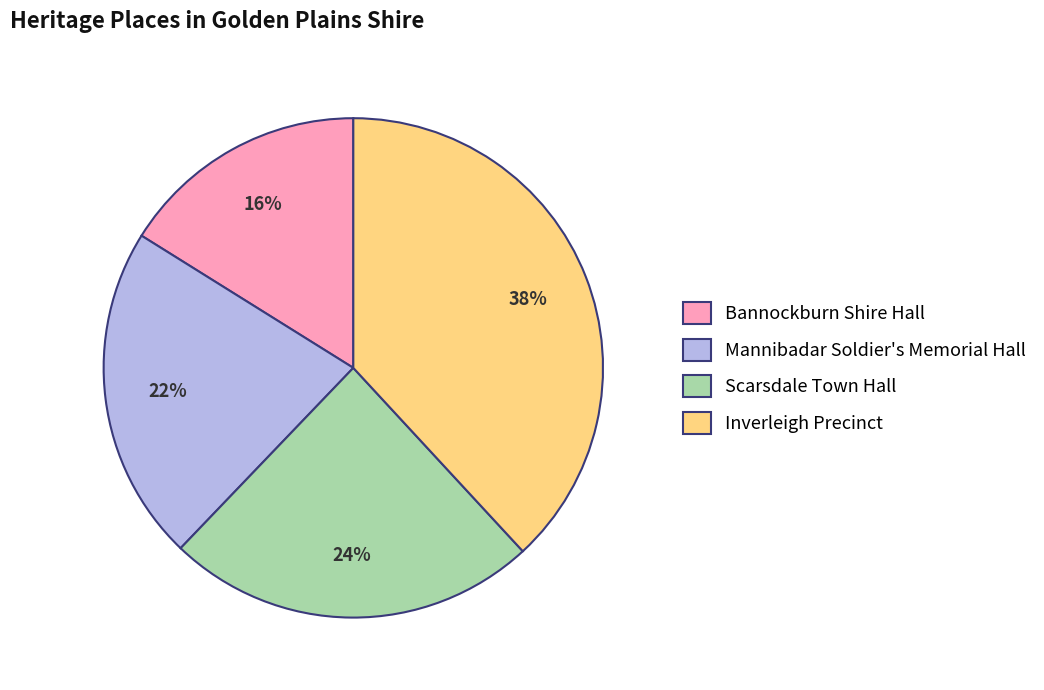

Is it true that Mannibadar Soldier's Memorial Hall is 22% of the pie?

True